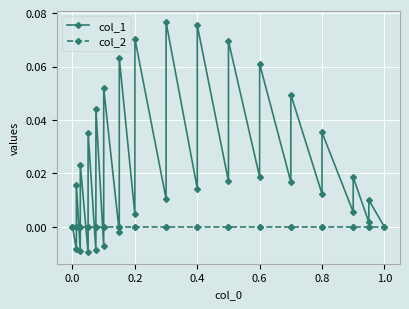

Which series has the largest total across all categories?

col_1